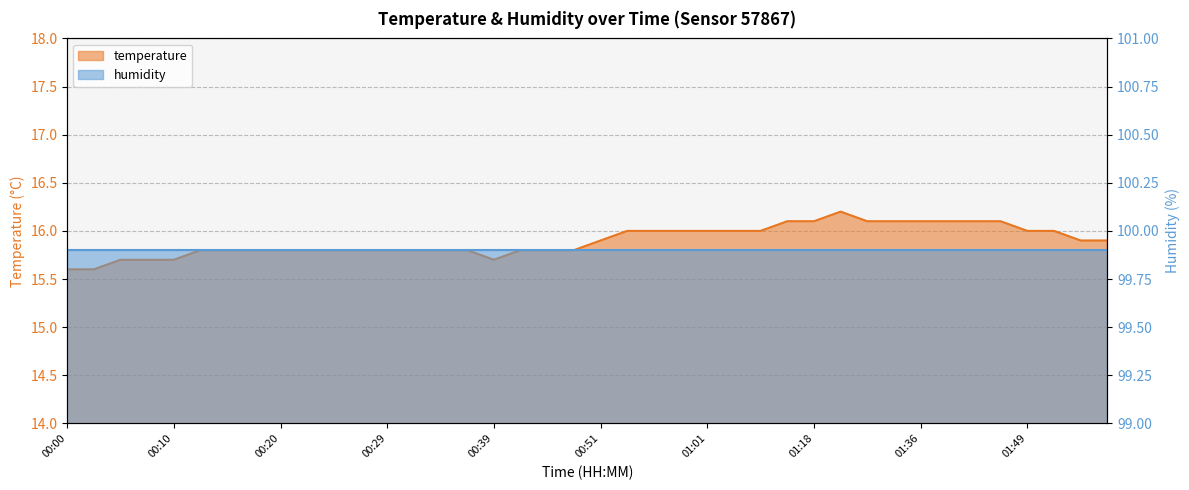

What is the difference between the maximum and second lowest values?

0.6